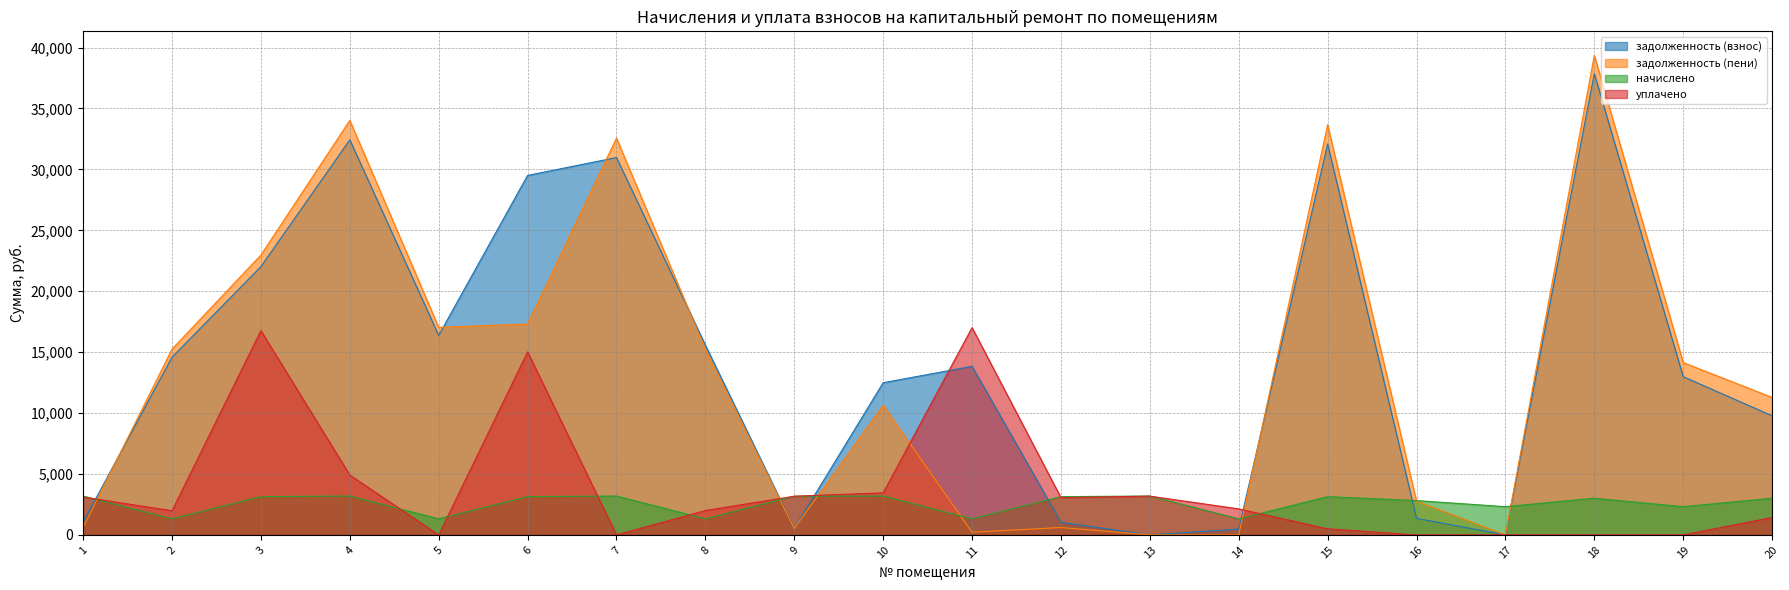

What is the sum of the задолженность (пени) values at 17 and 11?

219.7